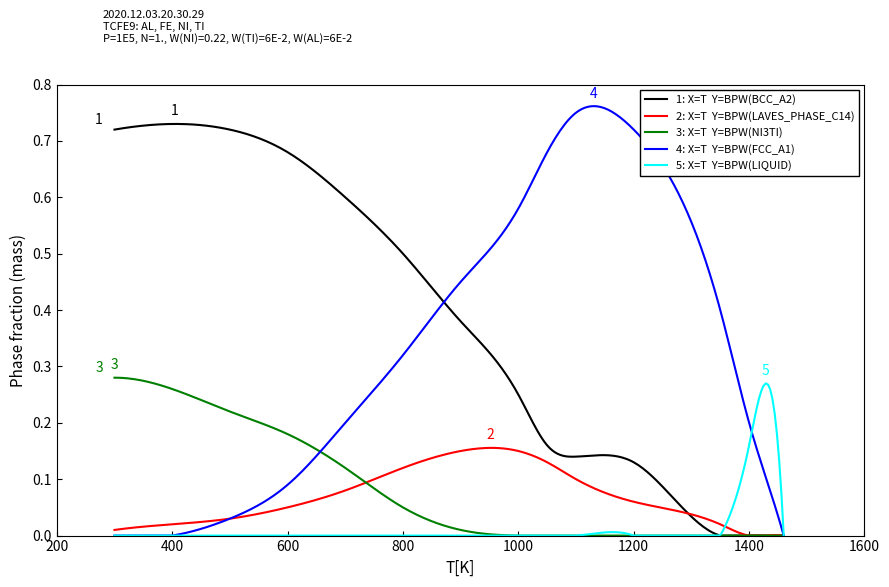

Does the chart have visible grid lines?

No